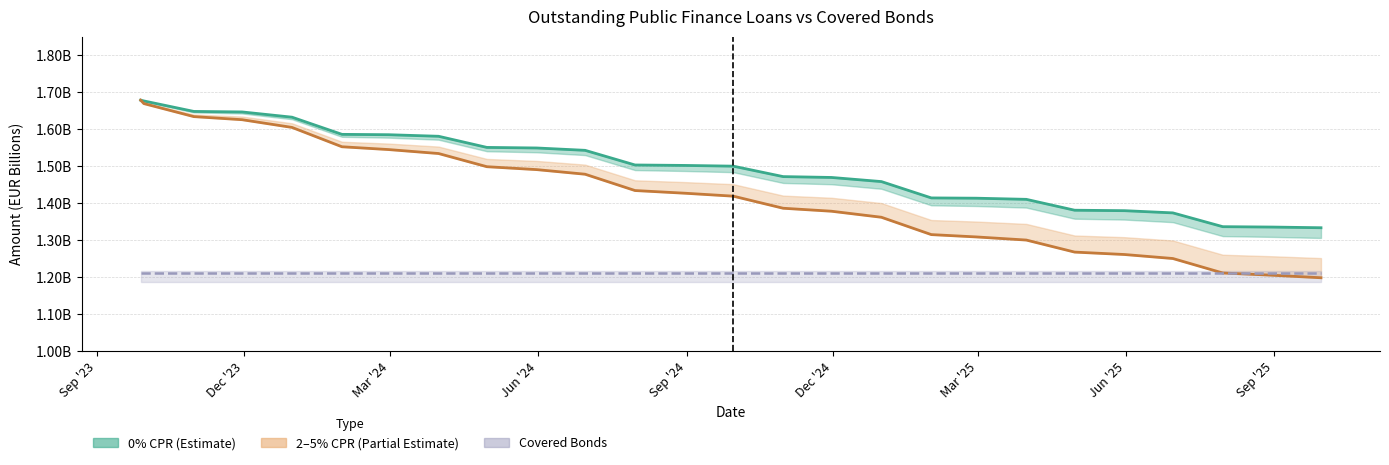

The value of Outstanding Public Finance Loans (1%CPR) at Sep '25 is 2.7. True or false?

False